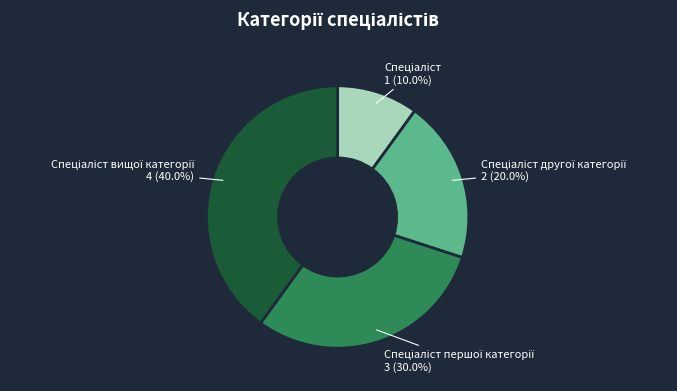

Is there any slice that represents more than half of the pie?

No